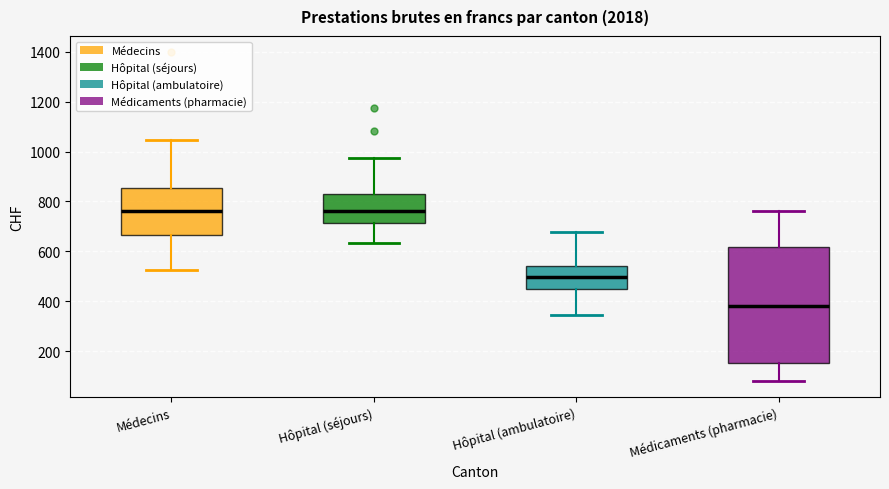

Where does the lower whisker of the box for Médicaments (pharmacie) end on the y-axis? The values are not printed on the chart, so give them approximately, as read against the axis.

80